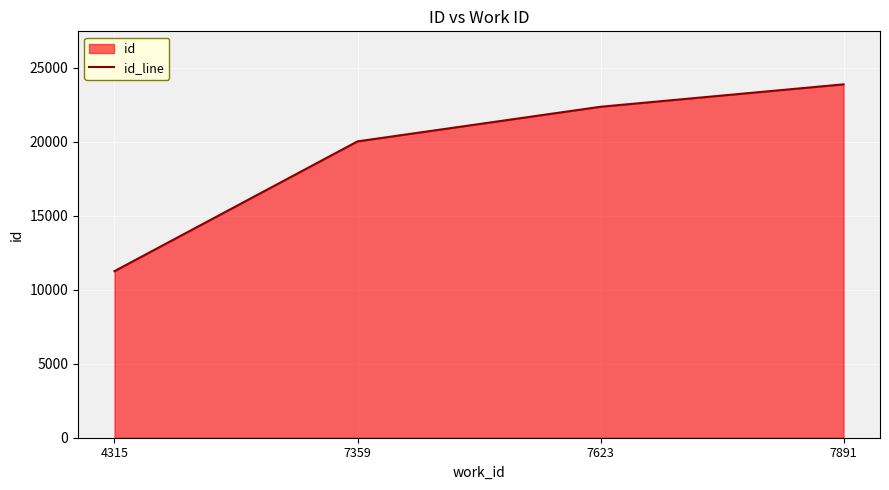

What is the sum of all values?

77488